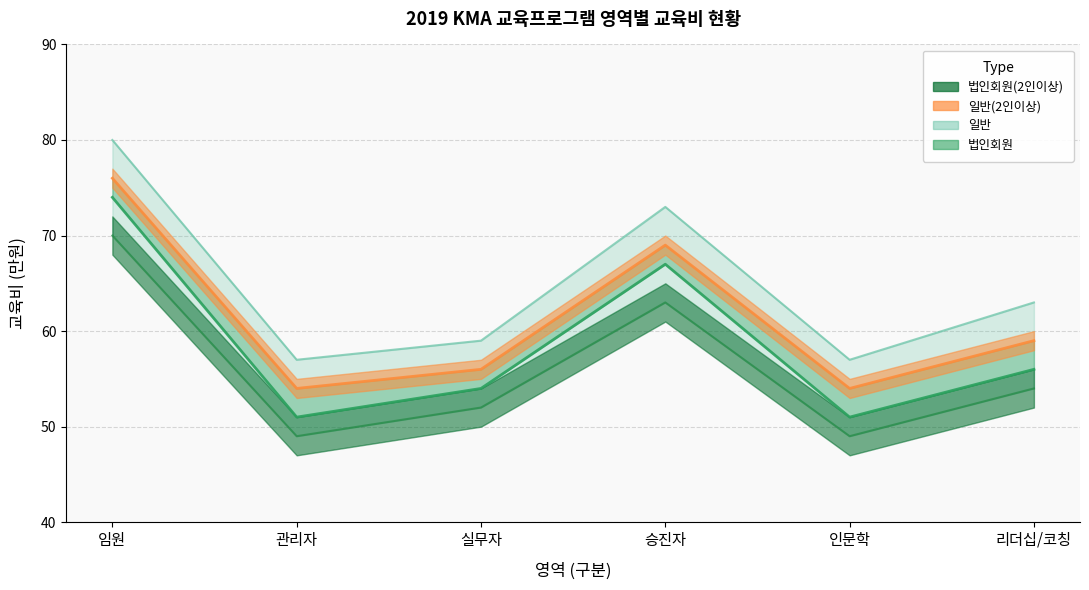

Reading left to right, extract all data points from this chart.

법인회원(2인이상): 임원=70	관리자=49	실무자=52	승진자=63	인문학=49	리더십/코칭=54
일반(2인이상): 임원=76	관리자=54	실무자=56	승진자=69	인문학=54	리더십/코칭=59
법인회원: 임원=74	관리자=51	실무자=54	승진자=67	인문학=51	리더십/코칭=56
일반: 임원=80	관리자=57	실무자=59	승진자=73	인문학=57	리더십/코칭=63